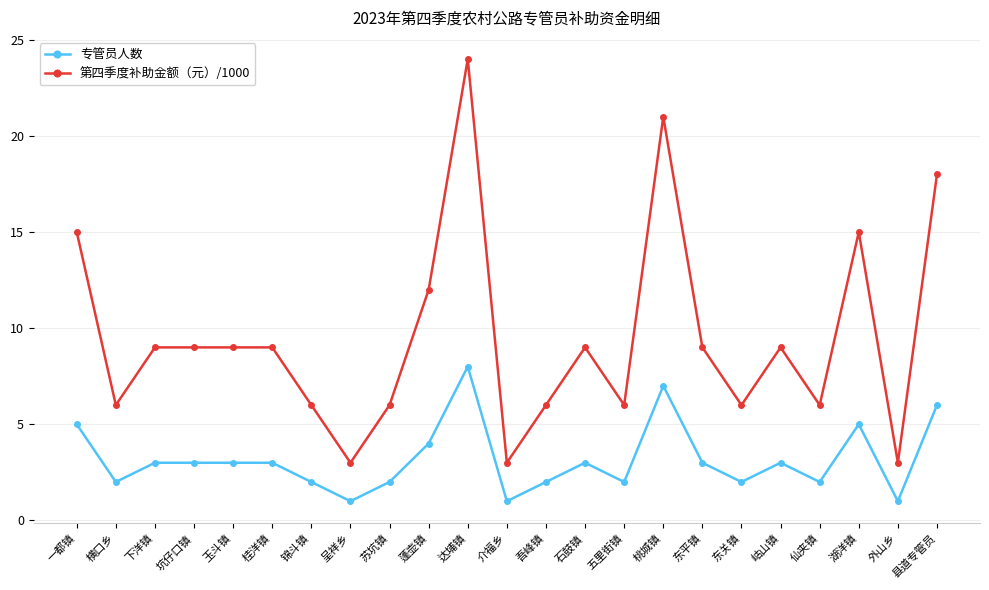

Where does the 第四季度补助金额（元）/1000 series first go above 9?

一都镇